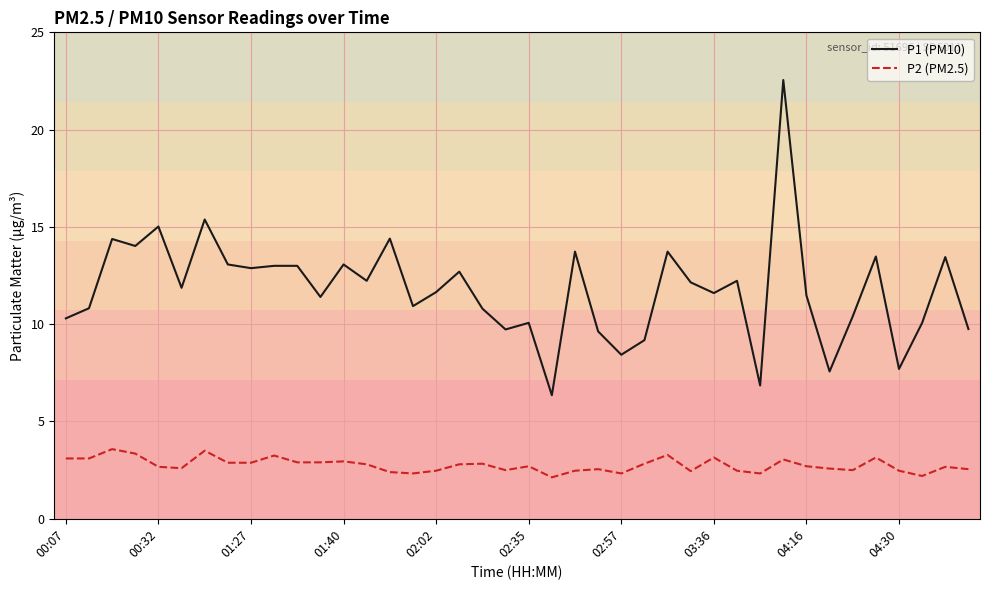

List the series in order of their peak value, lowest first.

P2 (PM2.5), P1 (PM10)